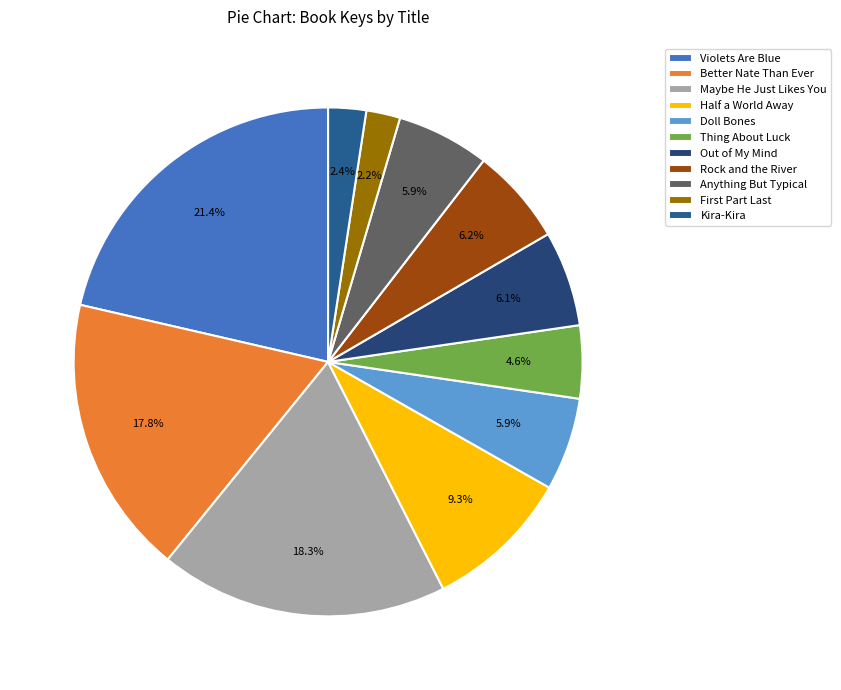

To the nearest percent, what percentage of the pie is Anything But Typical?

6%